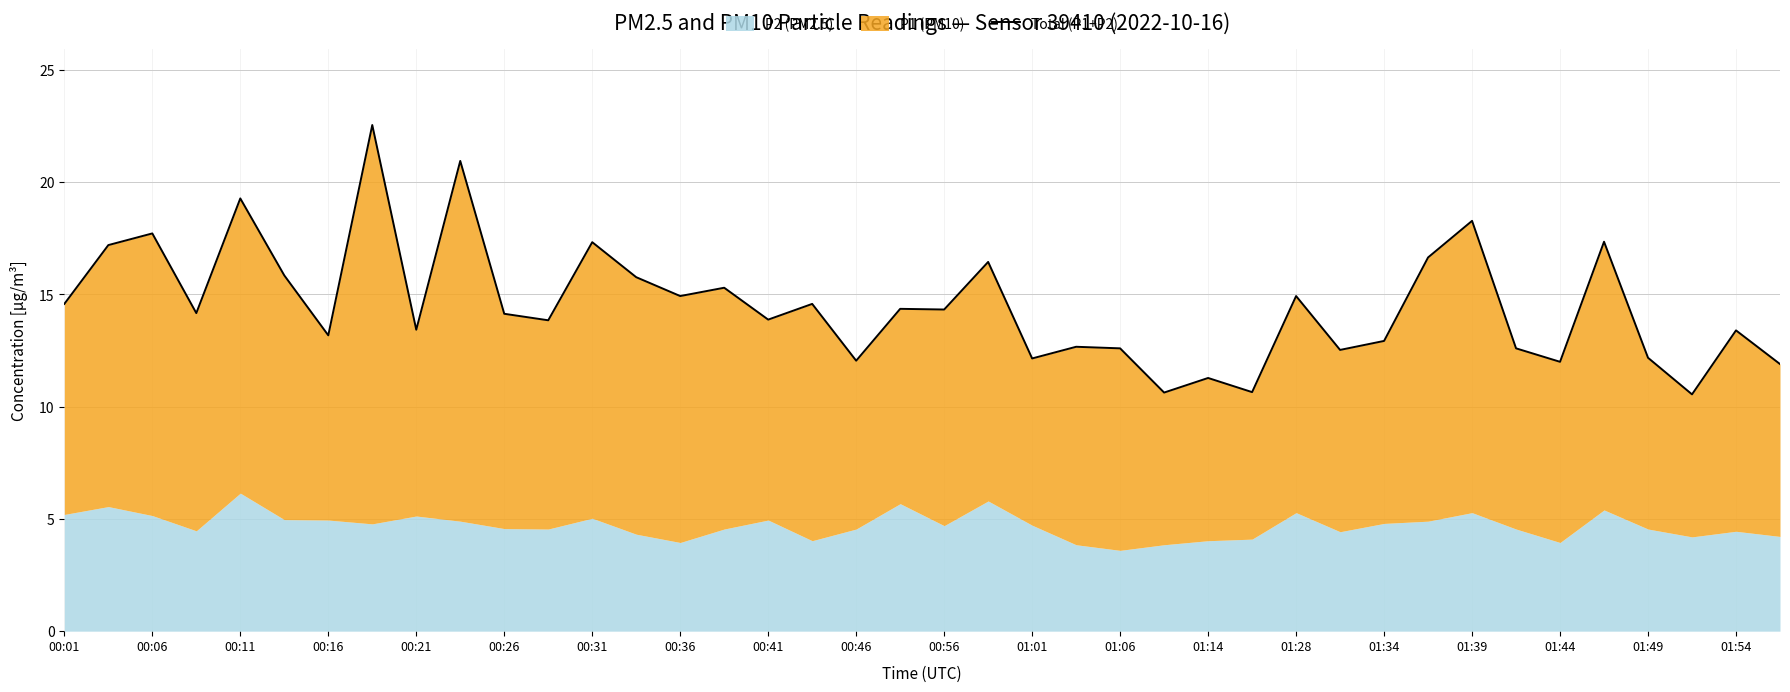

Reading left to right, extract all data points from this chart.

14.6	17.2	17.7	14.2	19.3	15.9	13.2	22.6	13.4	21.0	14.1	13.9	17.3	15.8	14.9	15.3	13.9	14.6	12.1	14.4	14.3	16.4	12.1	12.7	12.6	10.6	11.3	10.6	14.9	12.5	12.9	16.6	18.3	12.6	12.0	17.4	12.2	10.6	13.4	11.9